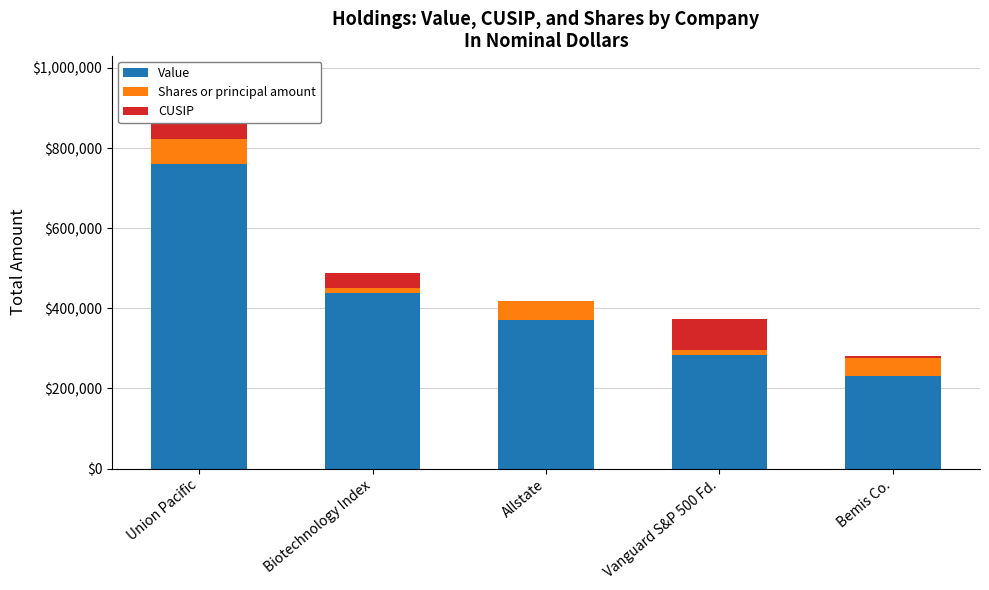

The value of Value at Vanguard S&P 500 Fd. is 284000.0. True or false?

True